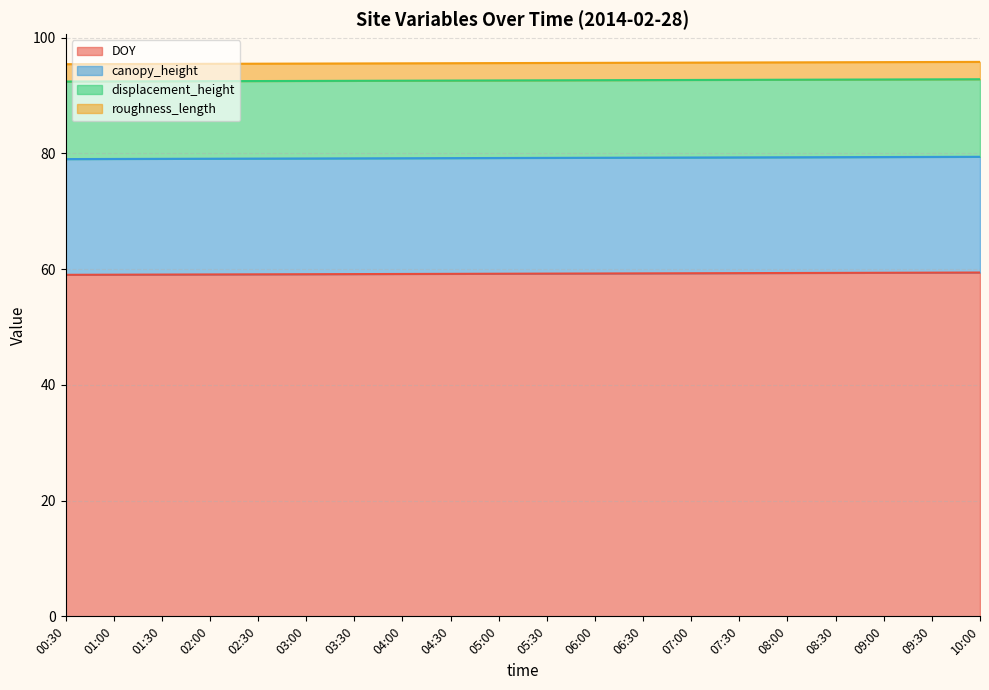

How many lines are shown in the chart?

4